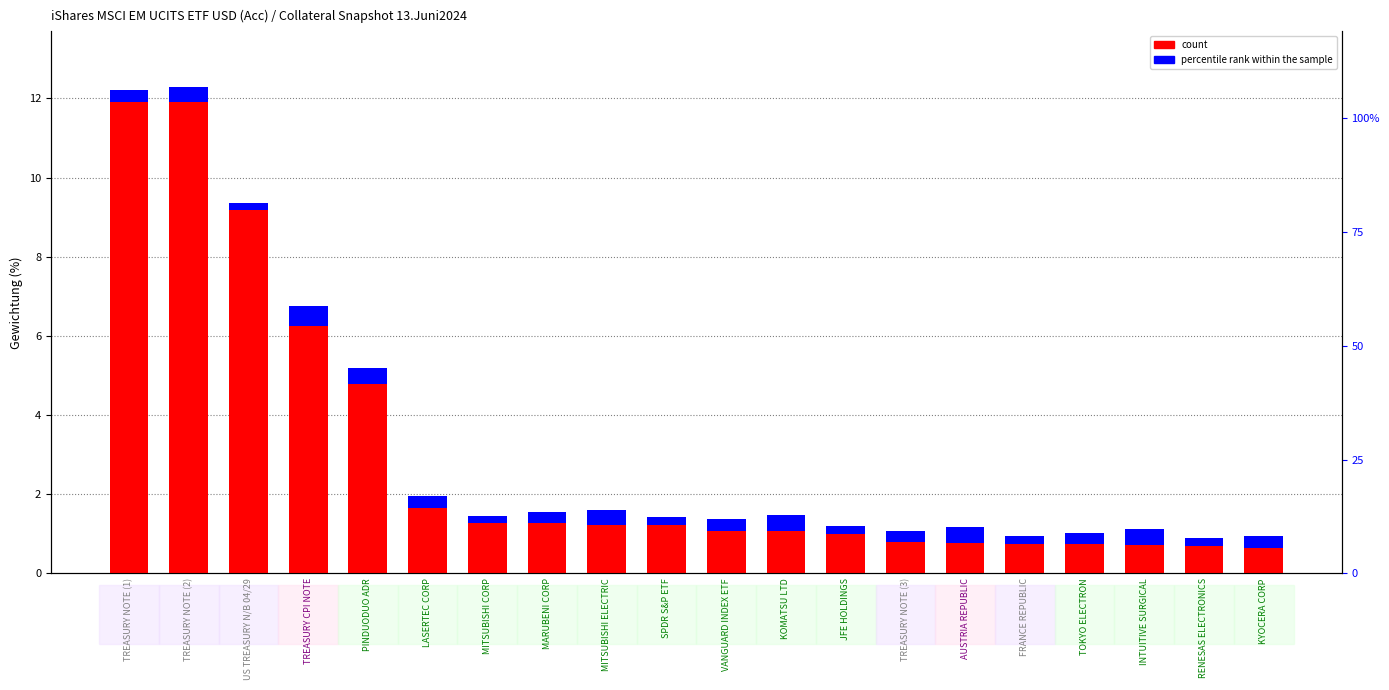

Which series has the largest total across all categories?

count